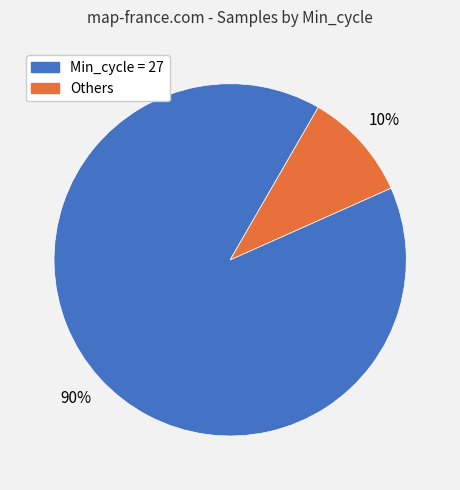

To the nearest percent, what is the difference between the largest and smallest slice percentages?

80%